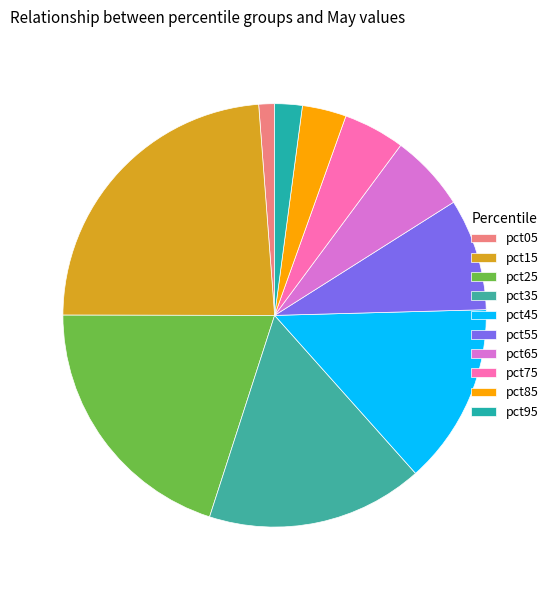

What is the smallest slice in the pie chart?

pct05